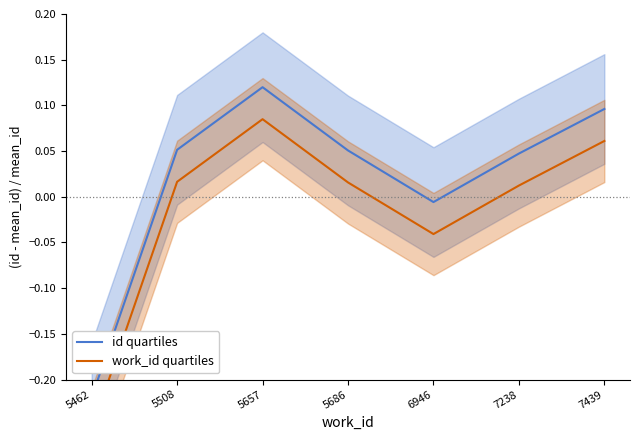

Where is id quartiles nearest to the value 0?

6946